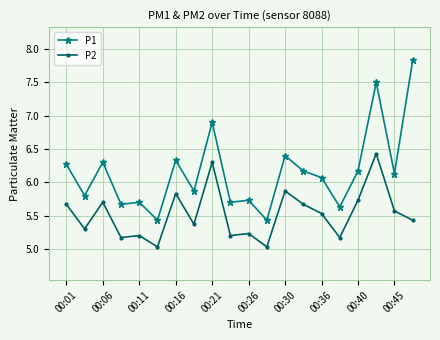

What is the value of the P2 point at the 8th from the left?

5.4